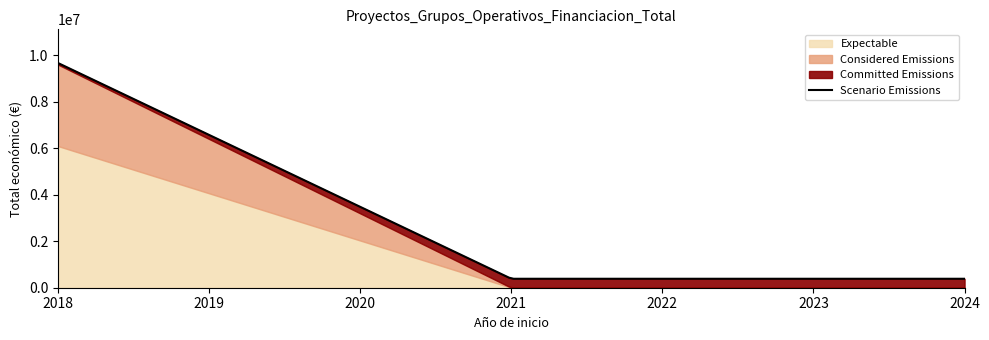

Reading left to right, what are all the values shown in this chart?

2018=66125	2018=3508005	2018=6097171	2021=385549